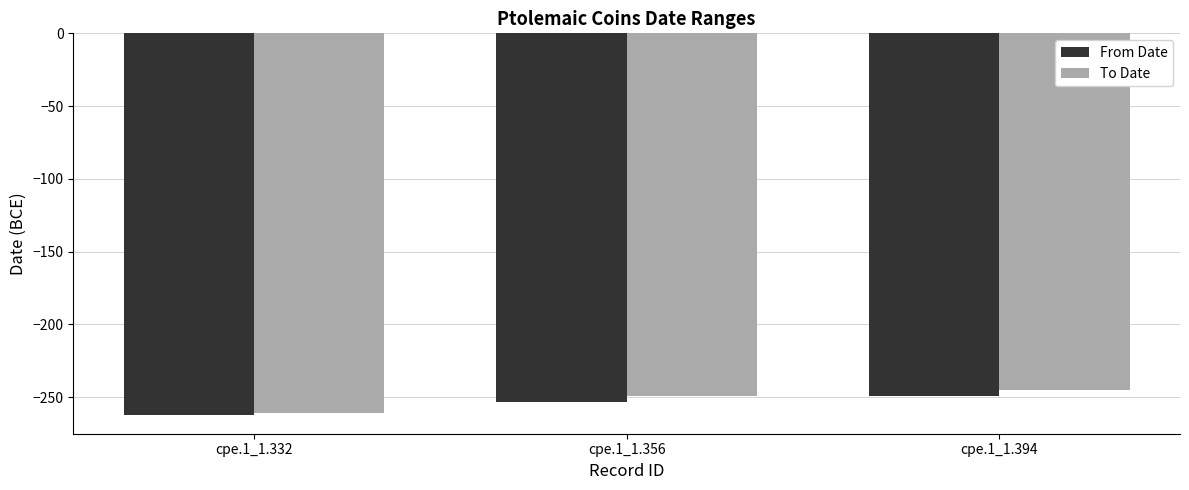

True or false: From Date has a value of -143 at cpe.1_1.332.

False